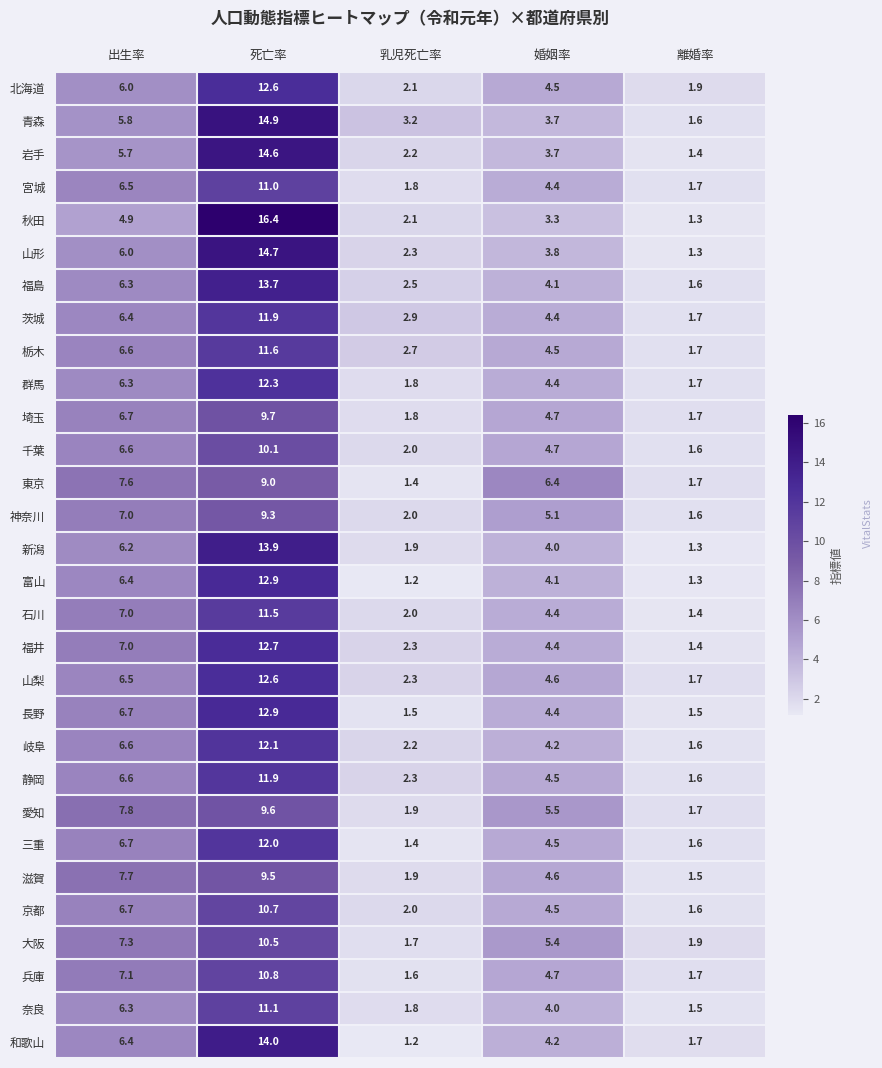

At which label does 福井 first exceed 4?

出生率